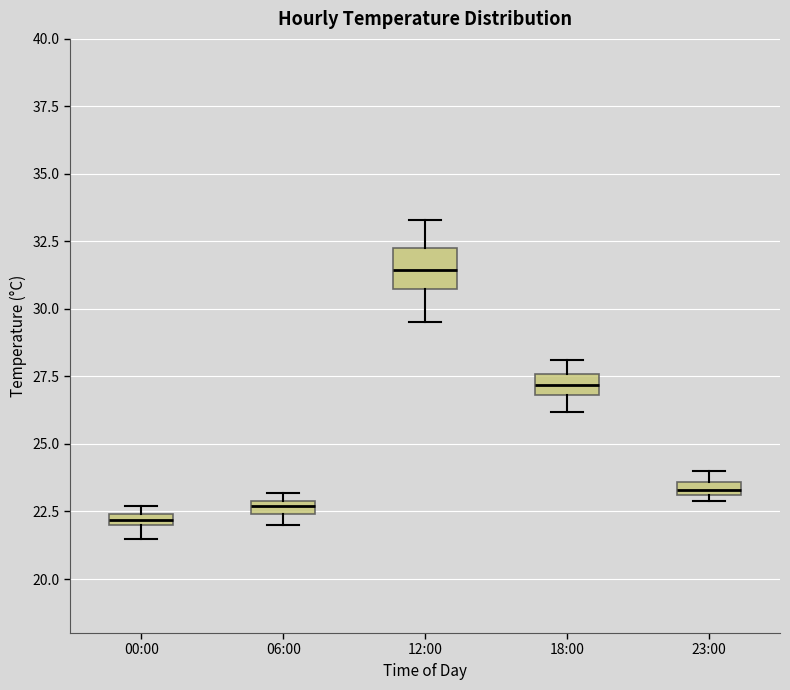

Where does the upper whisker of the box for 18:00 end on the y-axis? The values are not printed on the chart, so give them approximately, as read against the axis.

28.0